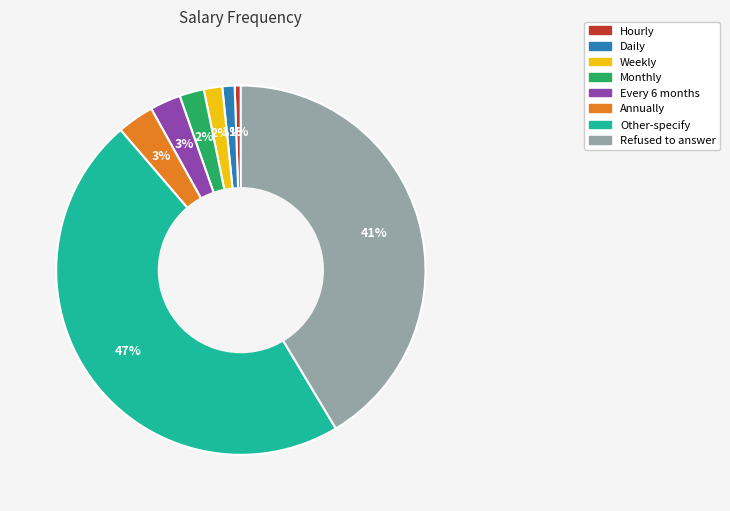

Which has a higher value, Monthly or Daily?

Monthly